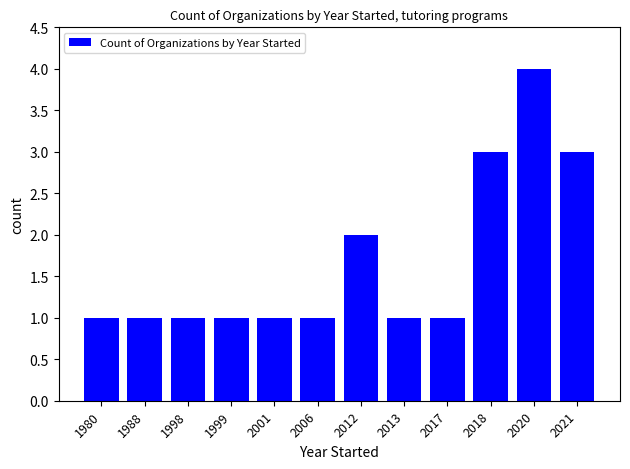

Reading left to right, what are all the values shown in this chart?

1980=1	1988=1	1998=1	1999=1	2001=1	2006=1	2012=2	2013=1	2017=1	2018=3	2020=4	2021=3